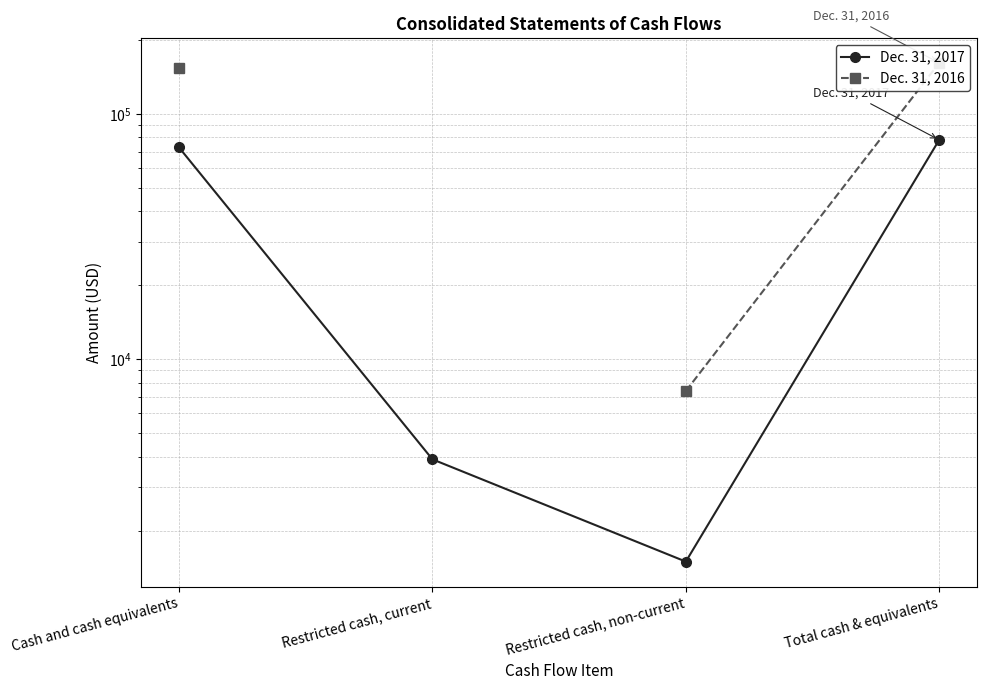

What is the label of the 4th point from the left?

Total cash & equivalents